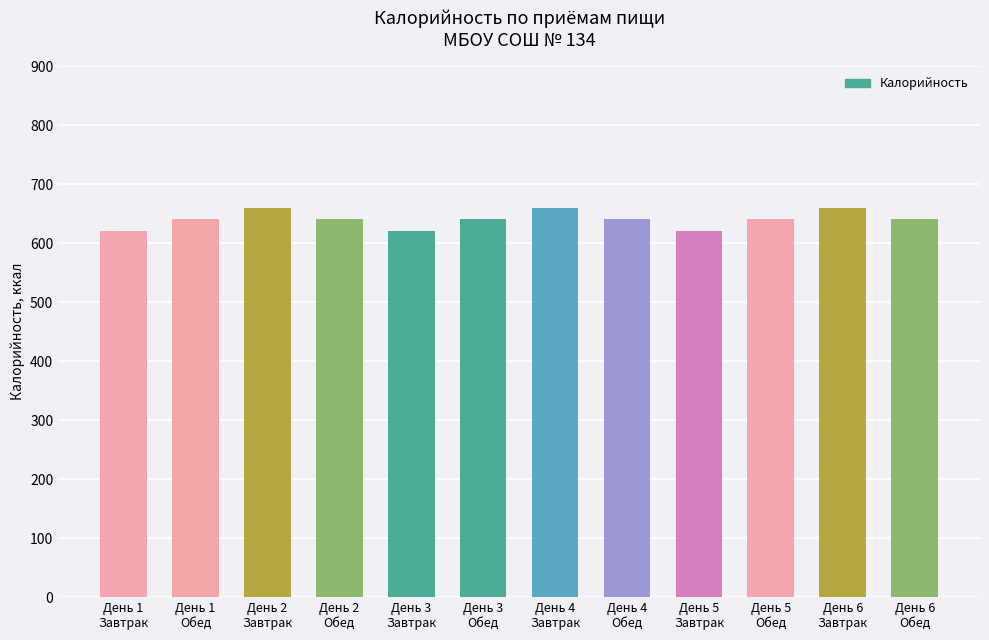

What value does the data have at День 5
Завтрак?

620.0